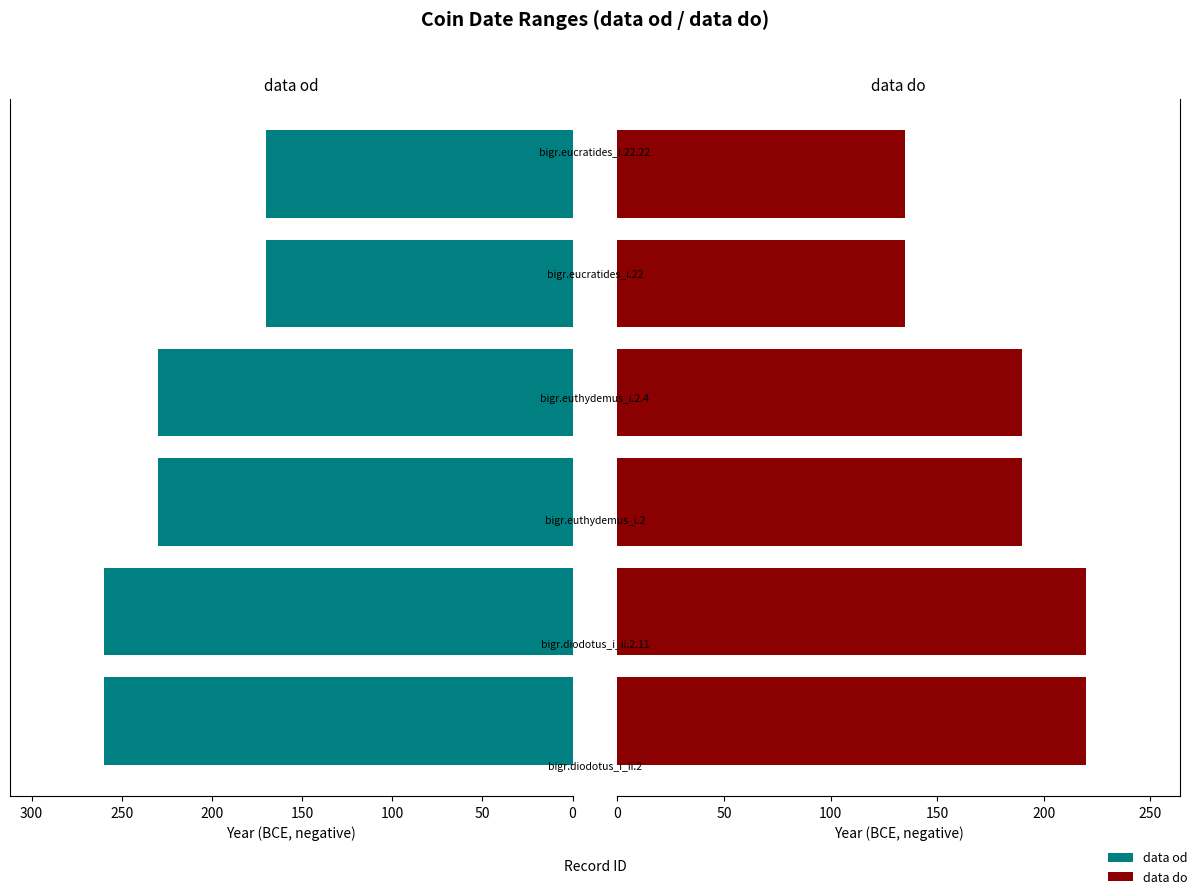

Is it true that data do equals 125 at 150?

False